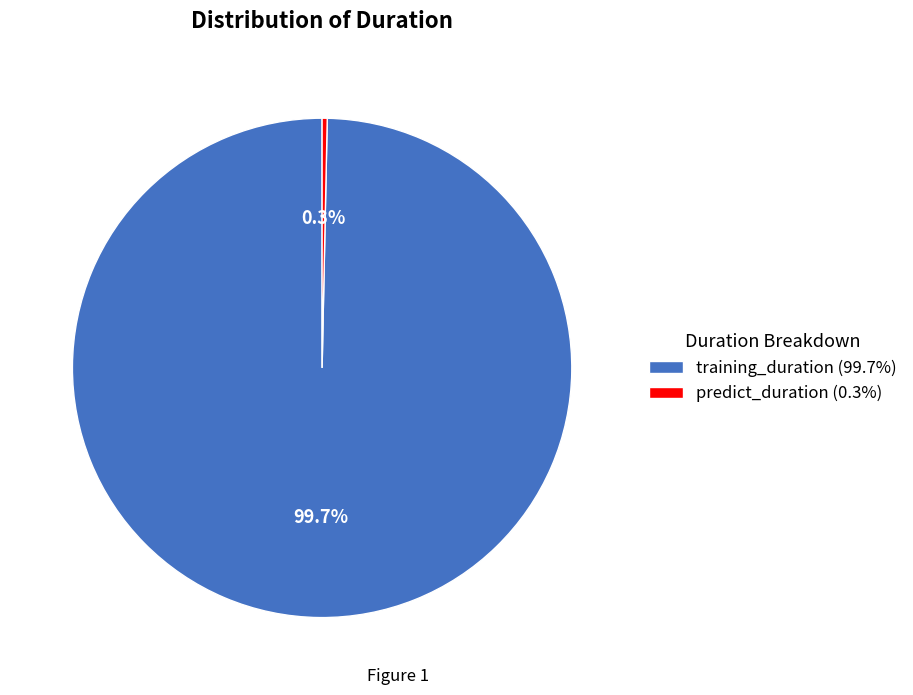

What is the largest slice in the pie chart?

training_duration